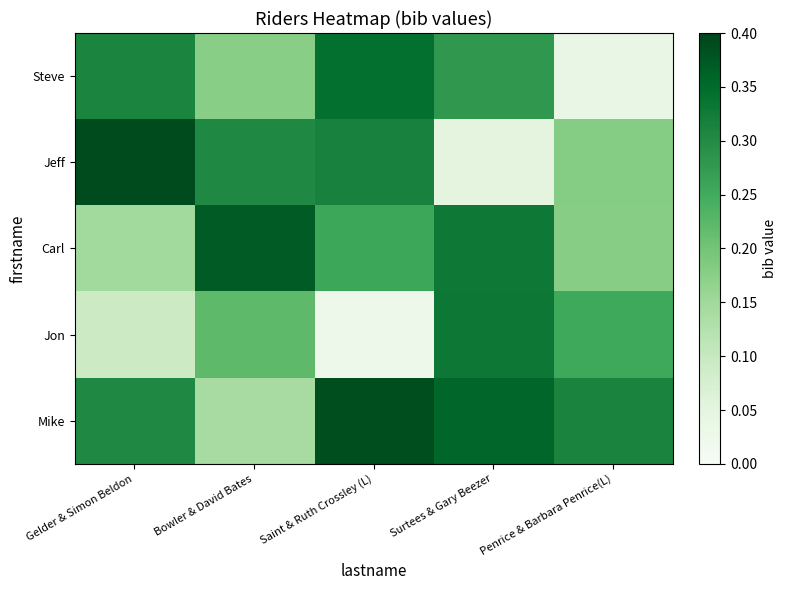

What is the difference between the highest and lowest values at Saint & Ruth Crossley (L)?

0.4